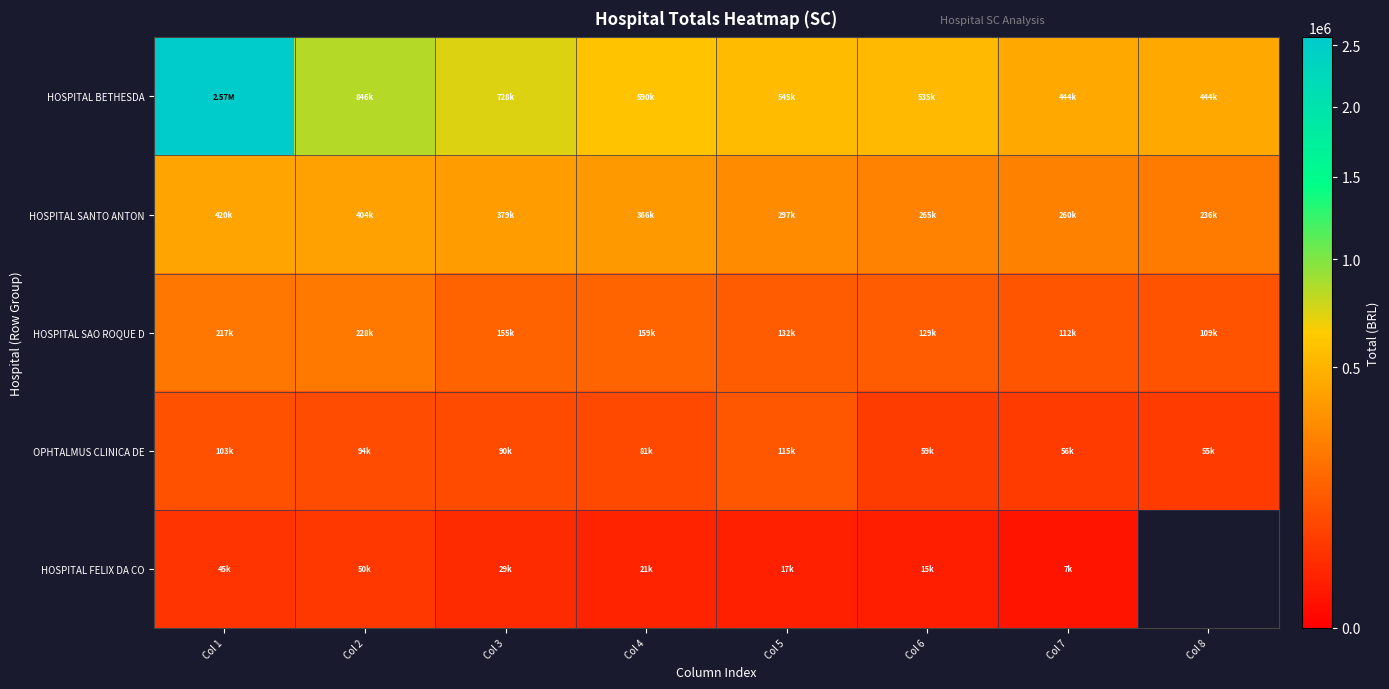

At which category is the sum across all series the highest?

Col 1